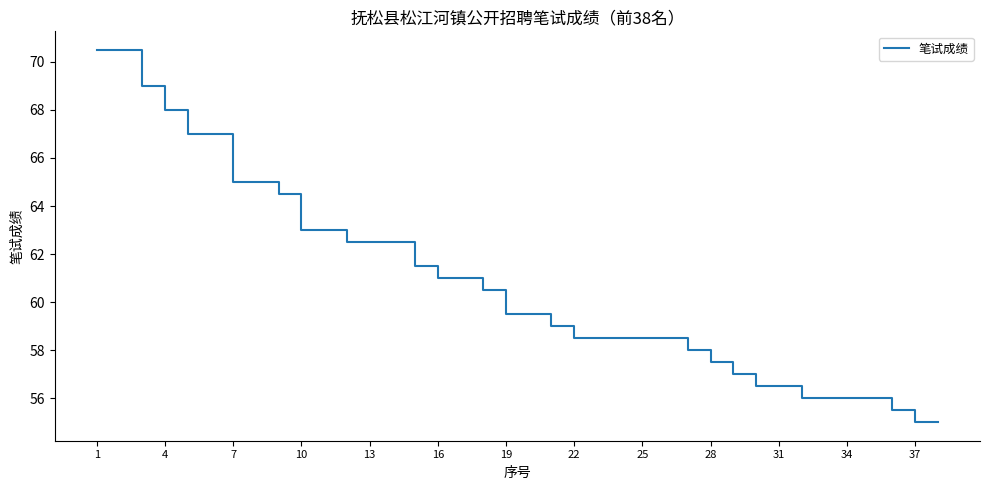

What is the difference between the maximum and minimum values?

15.5